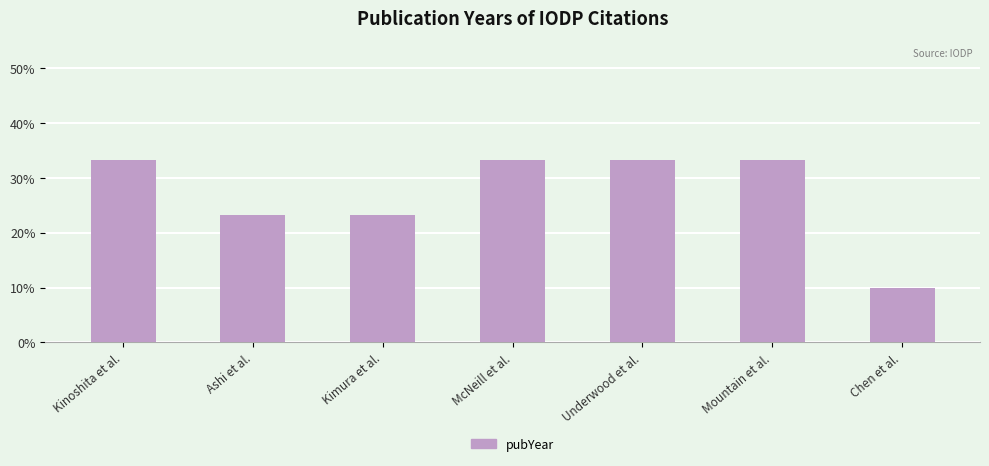

How many distinct data groups are displayed?

1